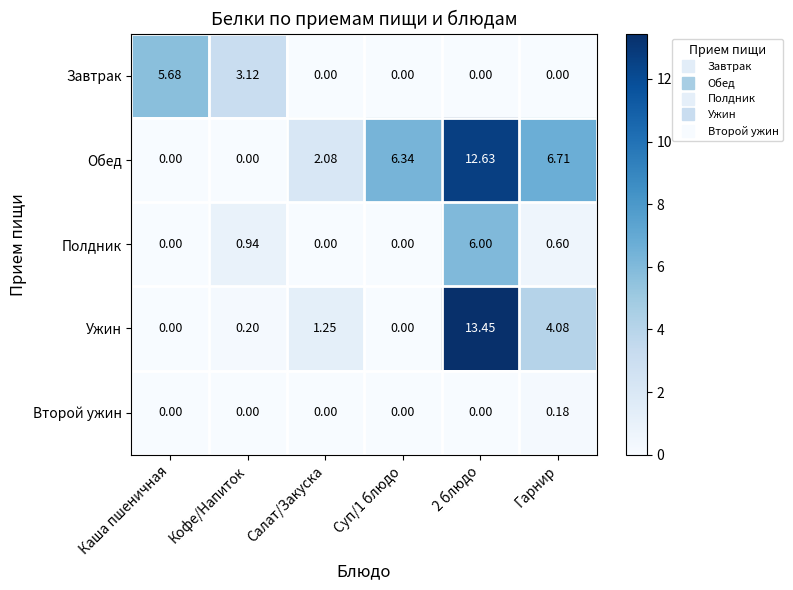

Where is Завтрак nearest to the value 2?

Кофе/Напиток